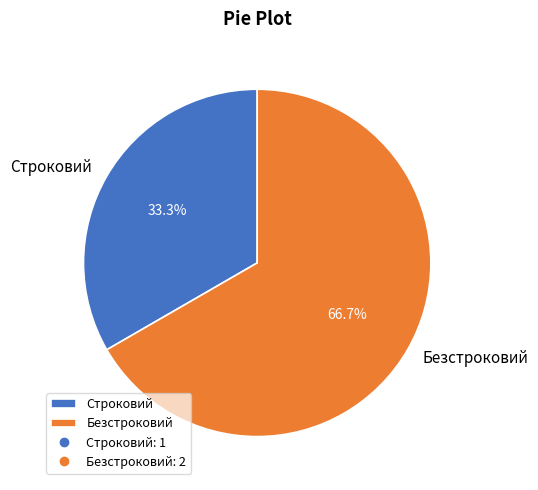

What percentage is the Строковий slice, to the nearest percent?

33%